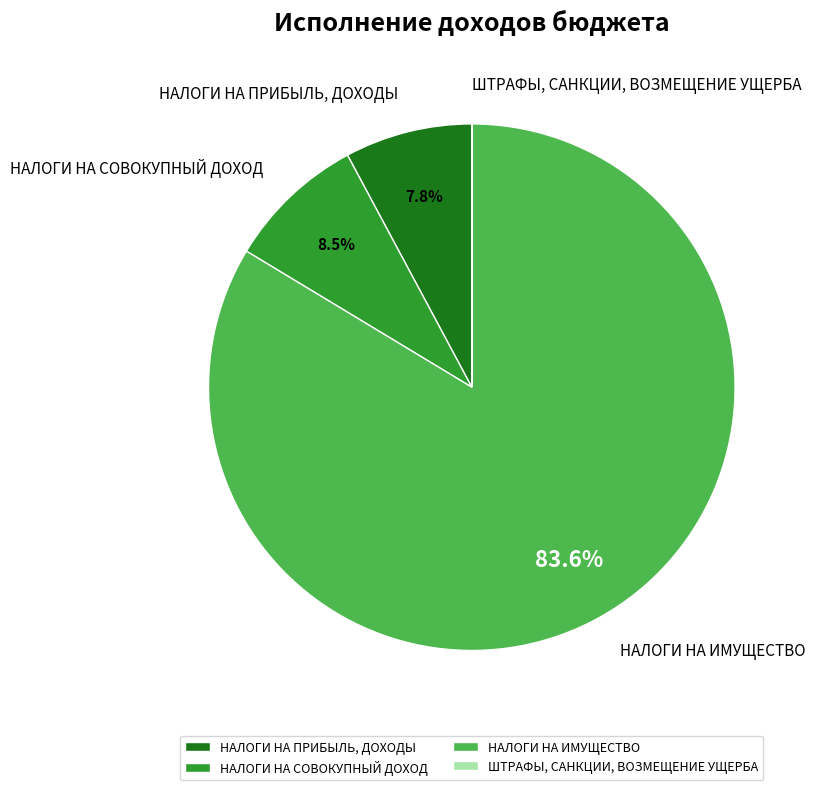

Between НАЛОГИ НА ИМУЩЕСТВО and НАЛОГИ НА ПРИБЫЛЬ, ДОХОДЫ, which is larger?

НАЛОГИ НА ИМУЩЕСТВО